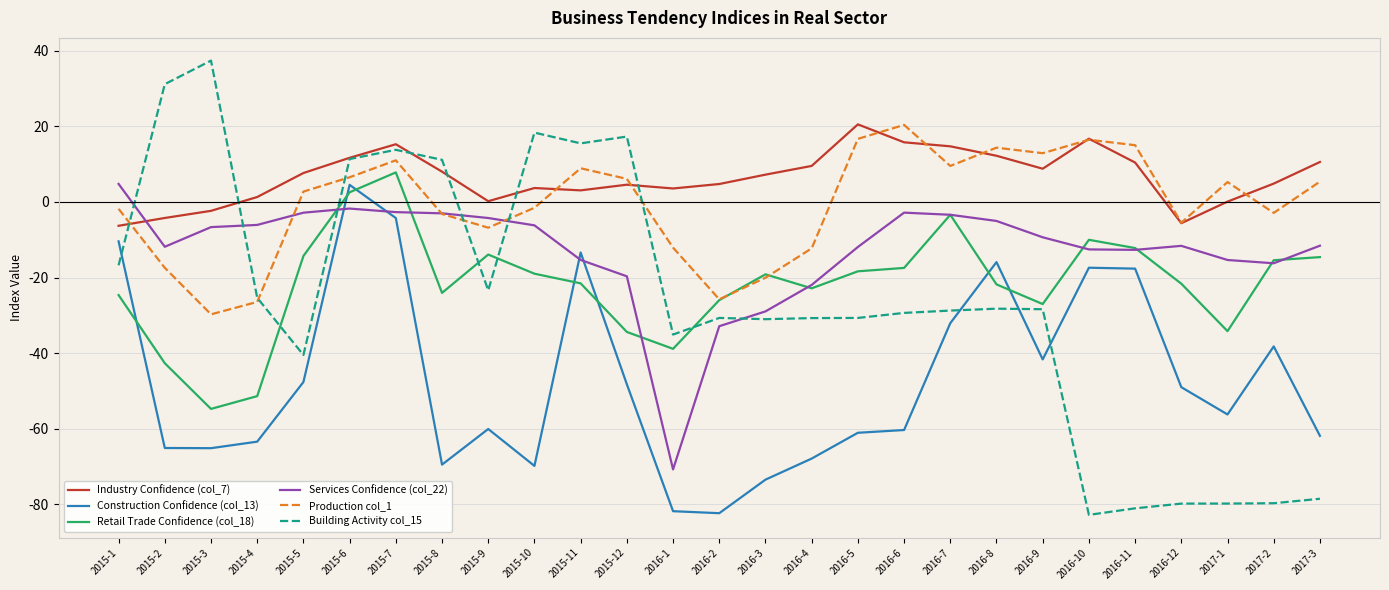

What is the highest value of the Retail Trade Confidence (col_18) series?

7.8